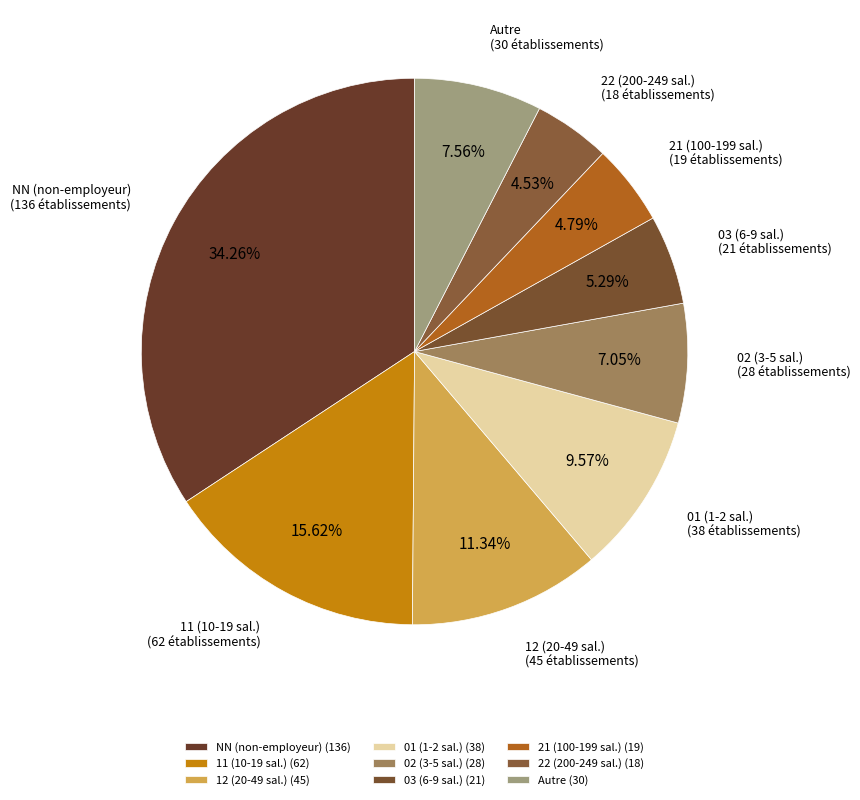

Which category has the biggest portion of the pie?

NN (non-employeur) (136)